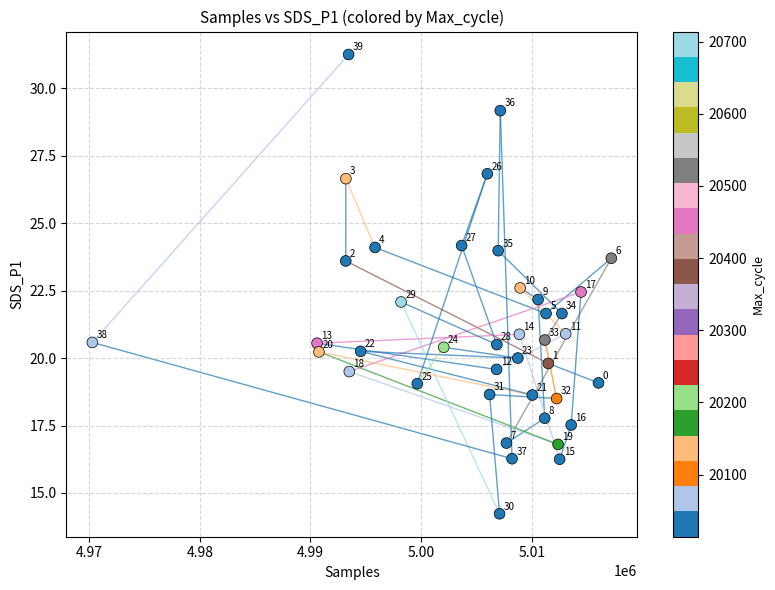

What is the range of Y values (max minus min)?

17.0